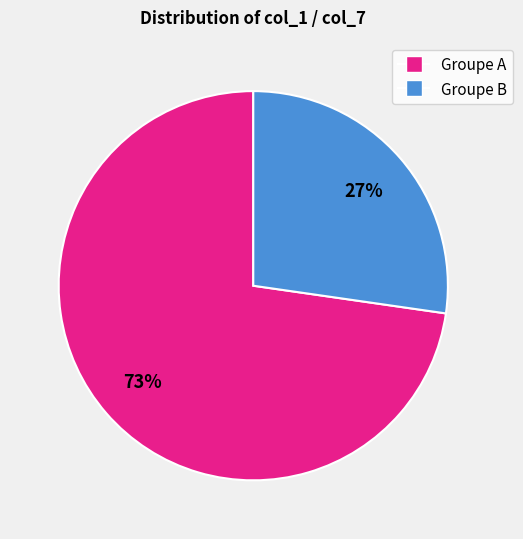

Is the sum of Groupe B and Groupe A greater than half?

Yes